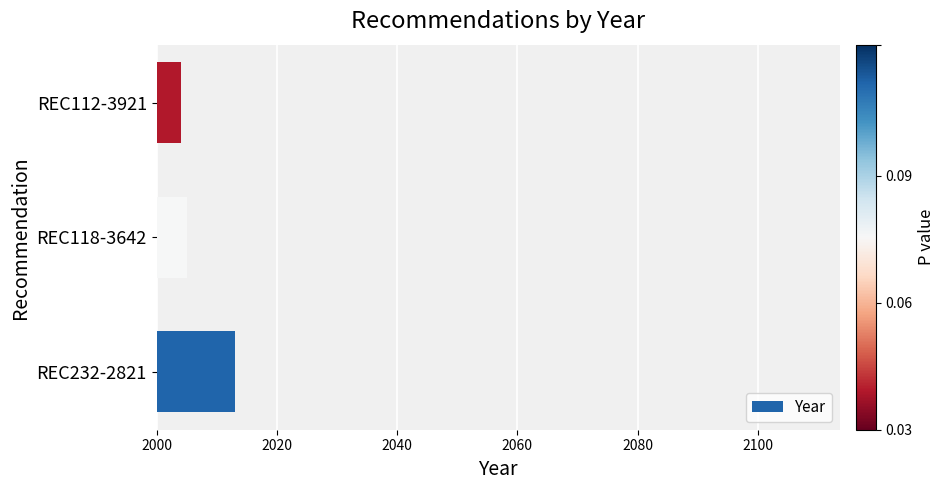

Are the bars grouped side by side (vs. stacked)?

No